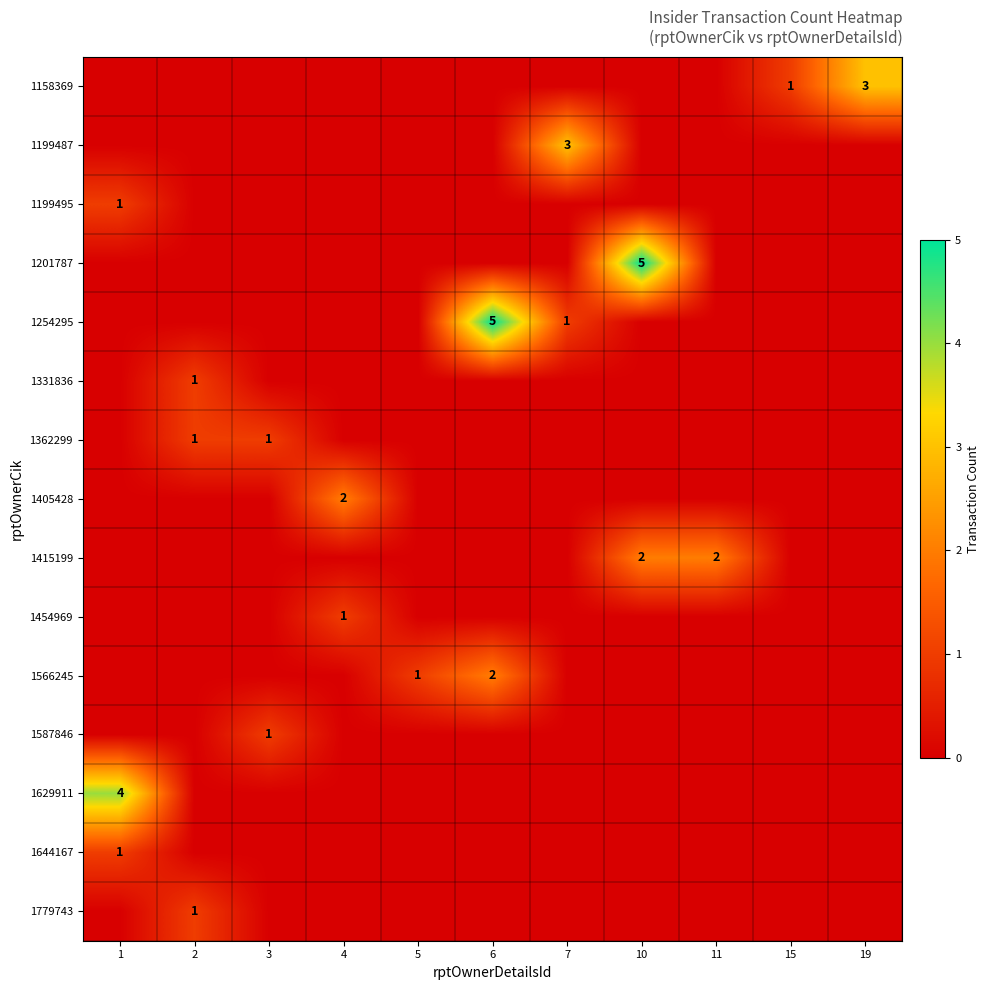

True or false: 1199495 has a value of 1 at 1.

True